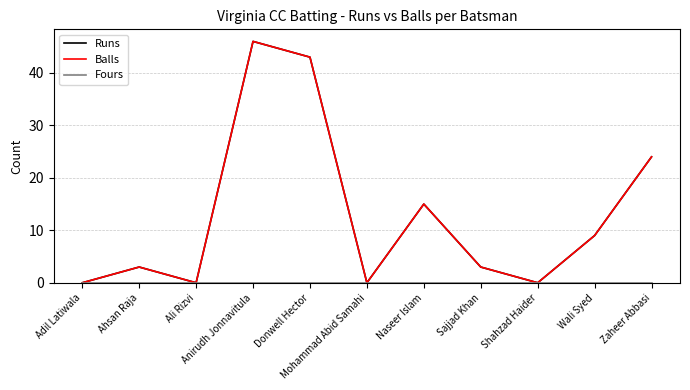

At which category does Balls reach its first local peak?

Ahsan Raja